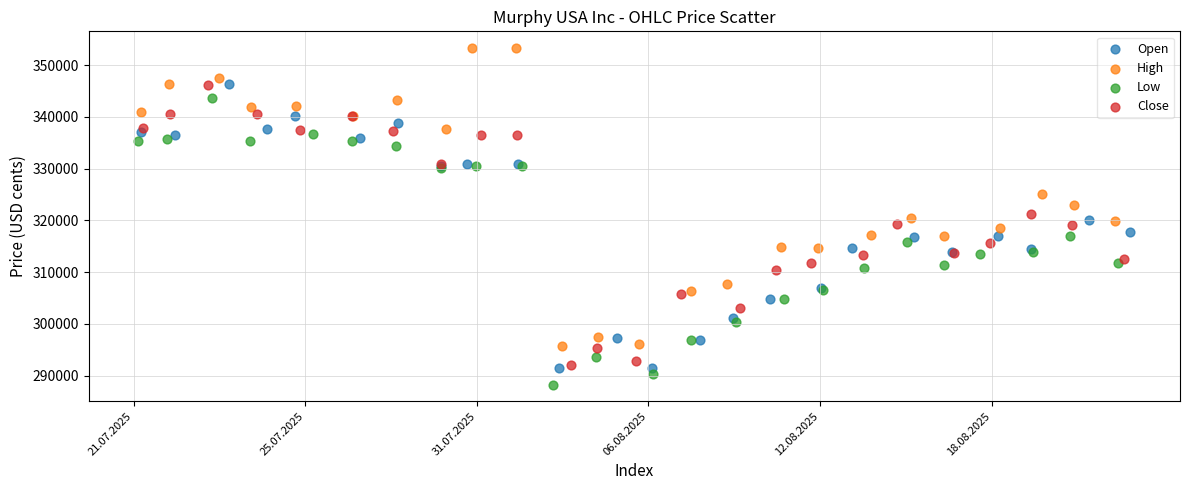

Which series contains the highest Y value?

High